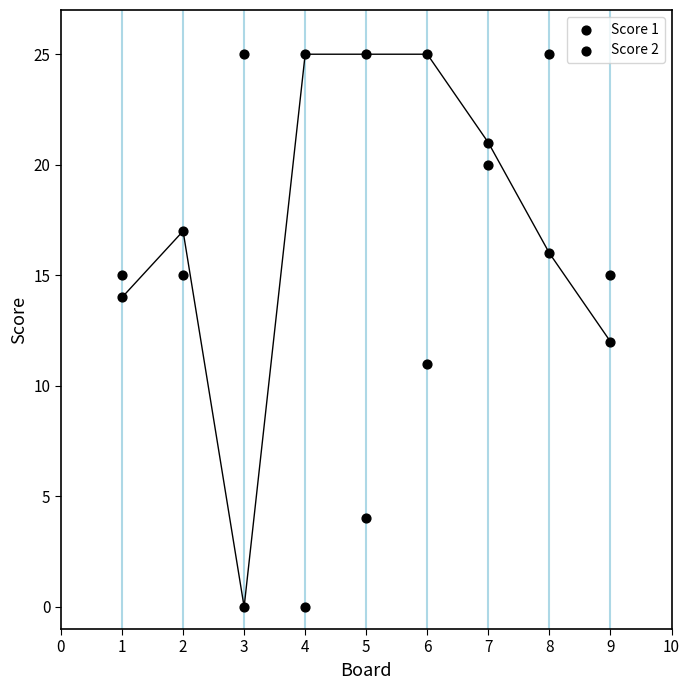

How many data points are displayed?

18